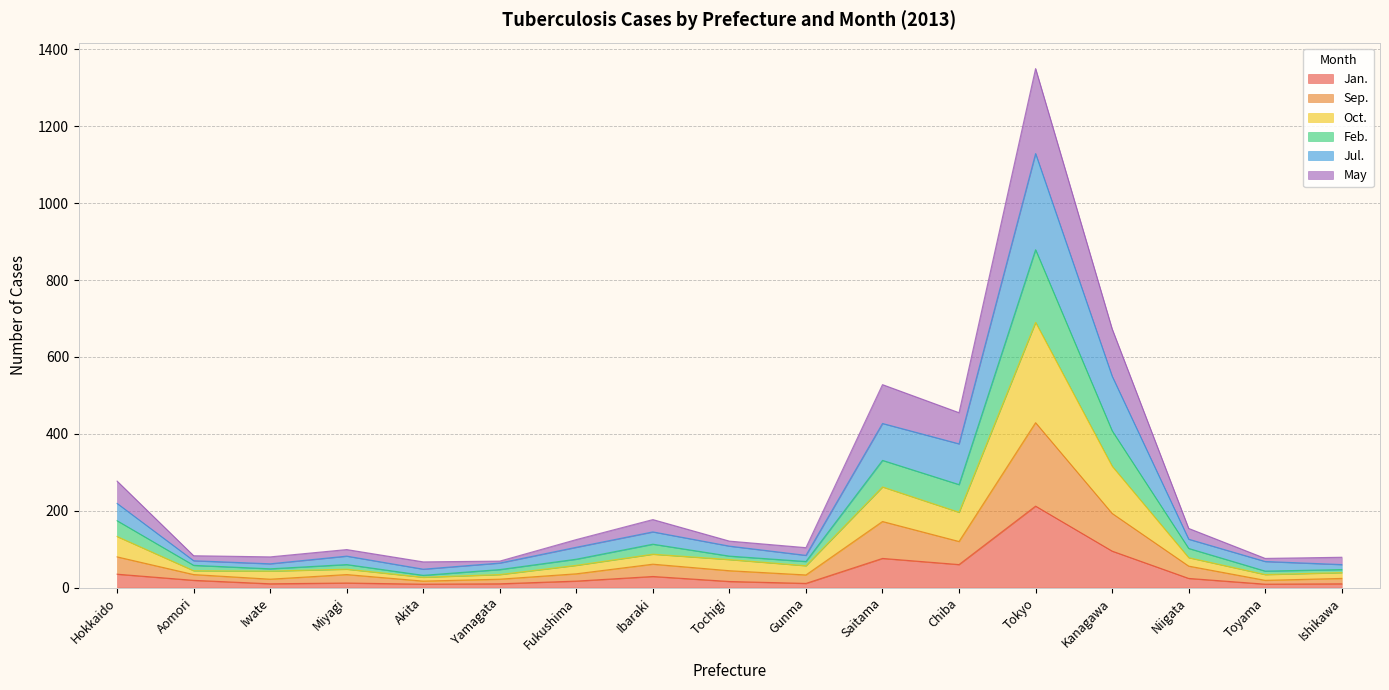

Which has a higher value, Ibaraki or Miyagi?

Ibaraki